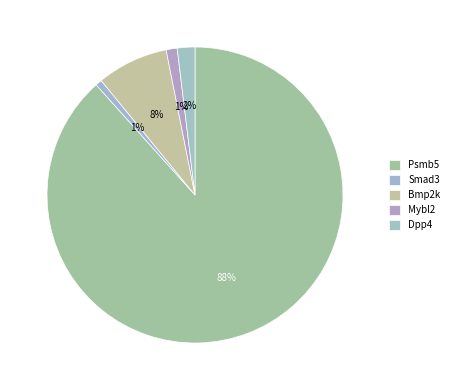

What percentage is the Bmp2k slice, to the nearest percent?

8%